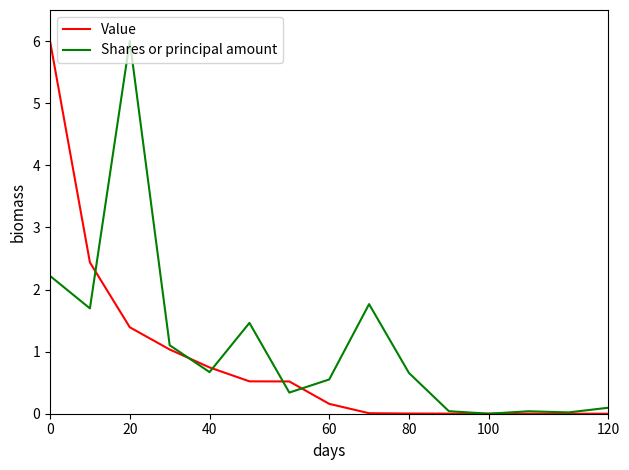

What is the greatest value displayed?

6.0